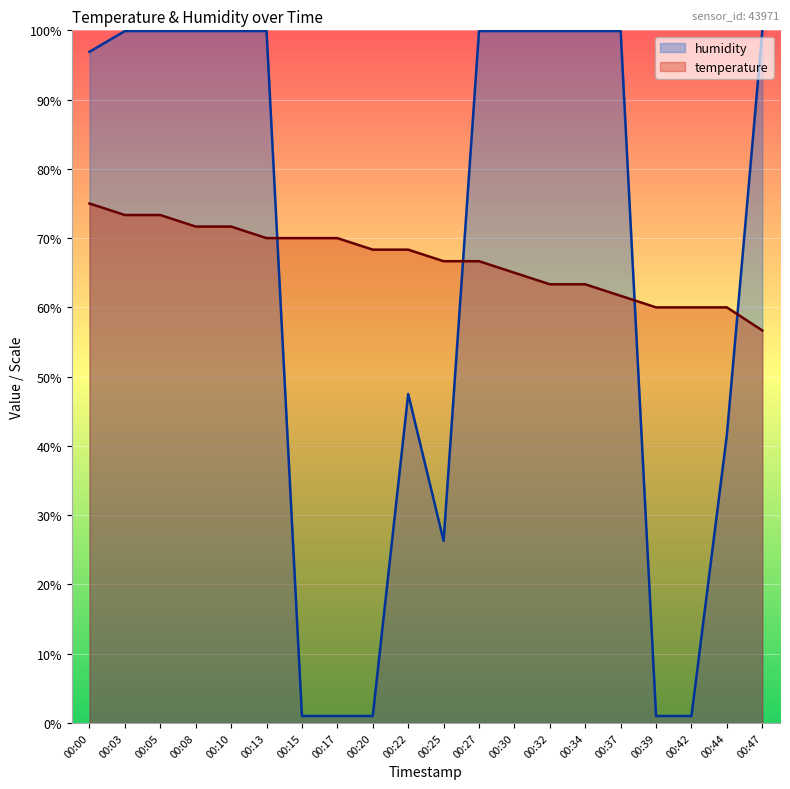

Rank the categories by temperature value from highest to lowest.

00:00, 00:03, 00:05, 00:08, 00:10, 00:13, 00:15, 00:17, 00:20, 00:22, 00:25, 00:27, 00:30, 00:32, 00:34, 00:37, 00:39, 00:42, 00:44, 00:47